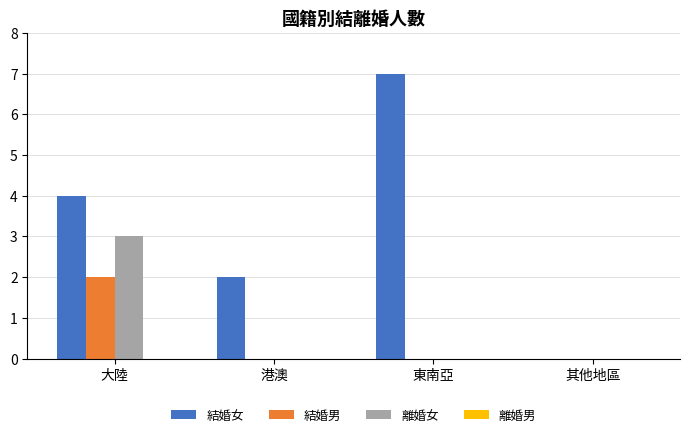

Is it true that 結婚男 equals 1 at 其他地區?

False